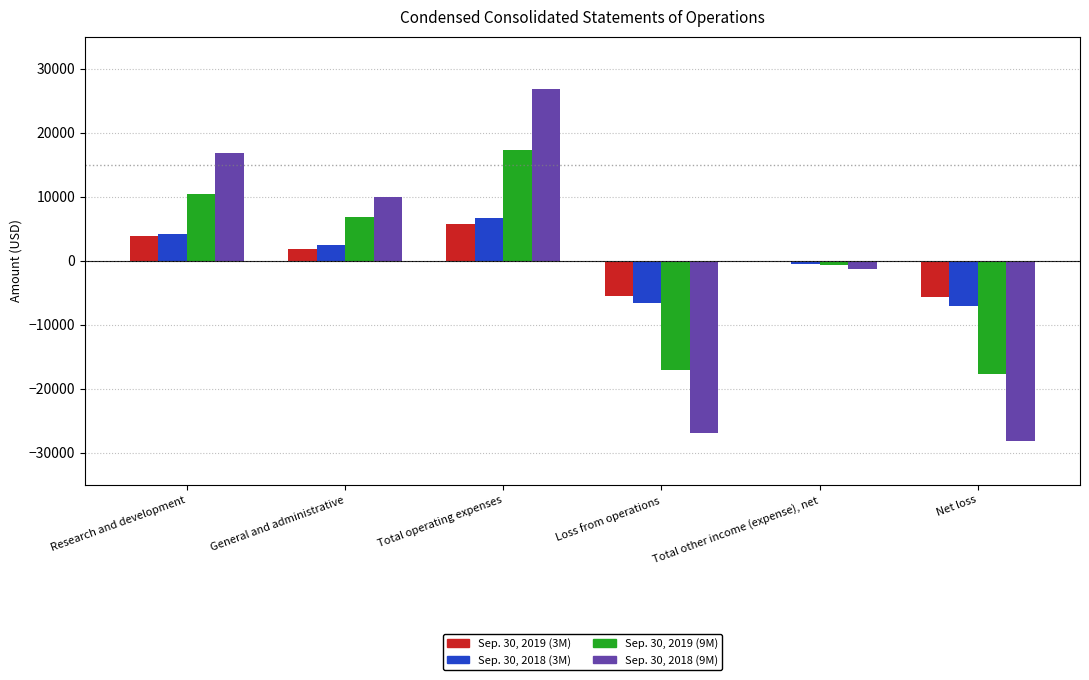

The Sep. 30, 2018 (9M) series shows 13566 at Total operating expenses. True or false?

False